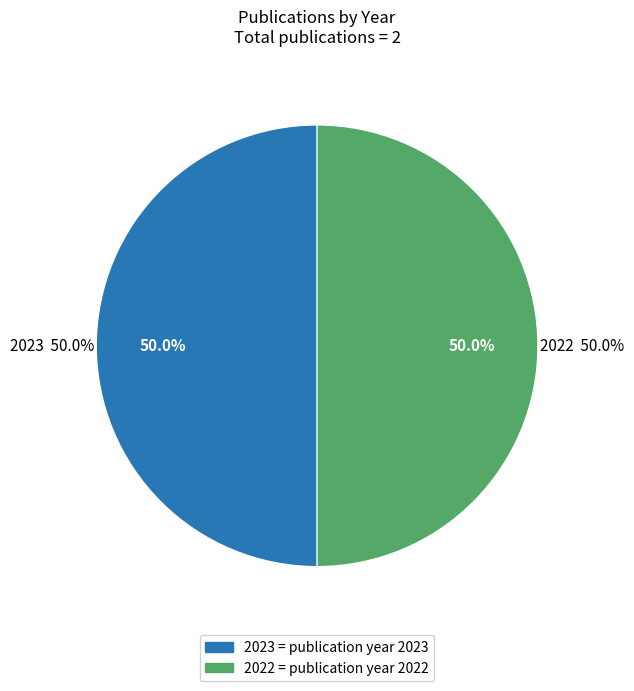

How many segments does this pie chart have?

2